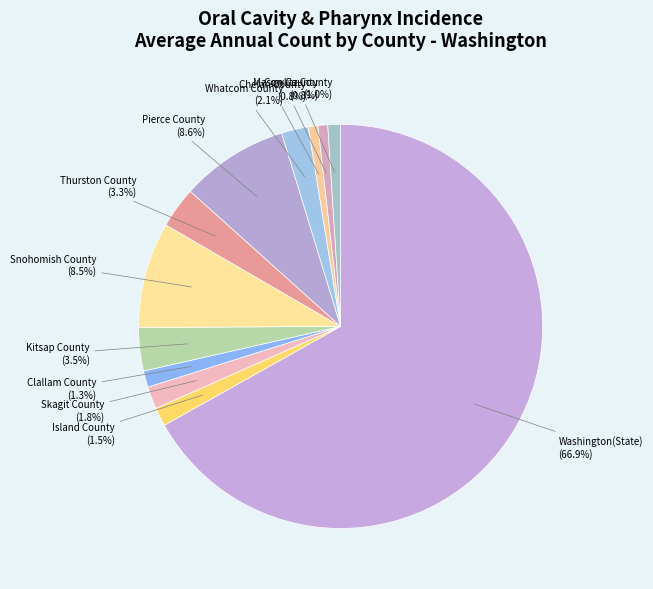

Does Thurston County account for over 50% of the chart?

No